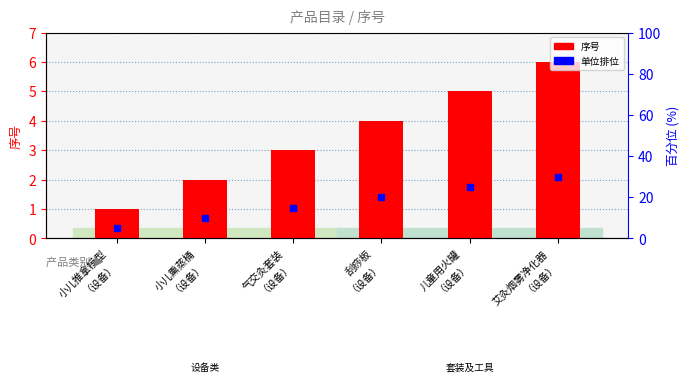

What are all the series names shown in the legend?

序号, 单位排位